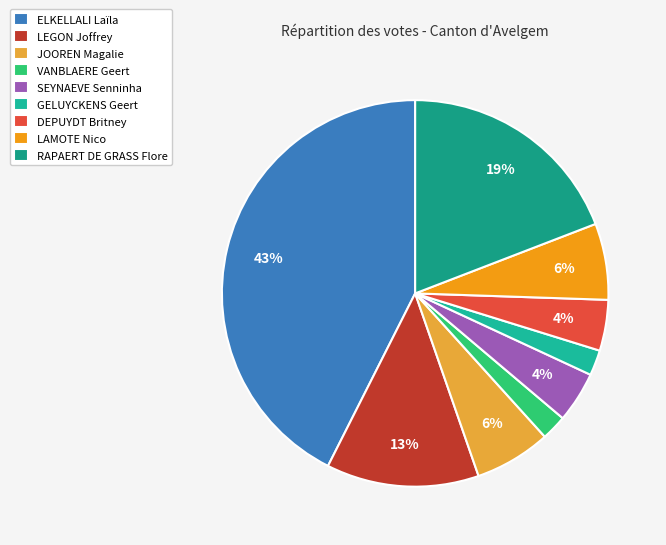

Do RAPAERT DE GRASS Flore and VANBLAERE Geert together represent more than half of the pie?

No